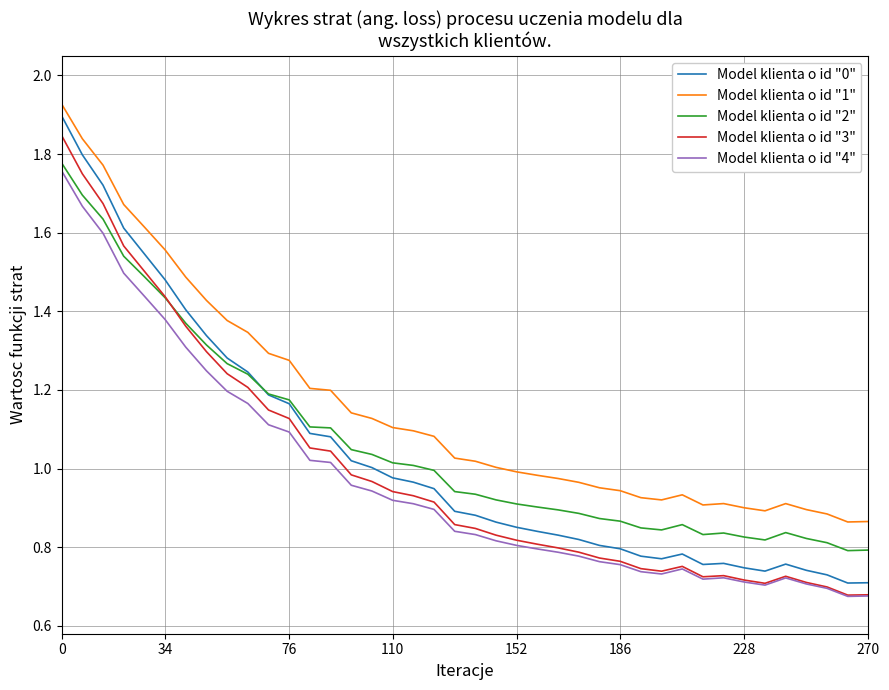

True or false: Model klienta o id "1" and Model klienta o id "2" cross at least once.

False